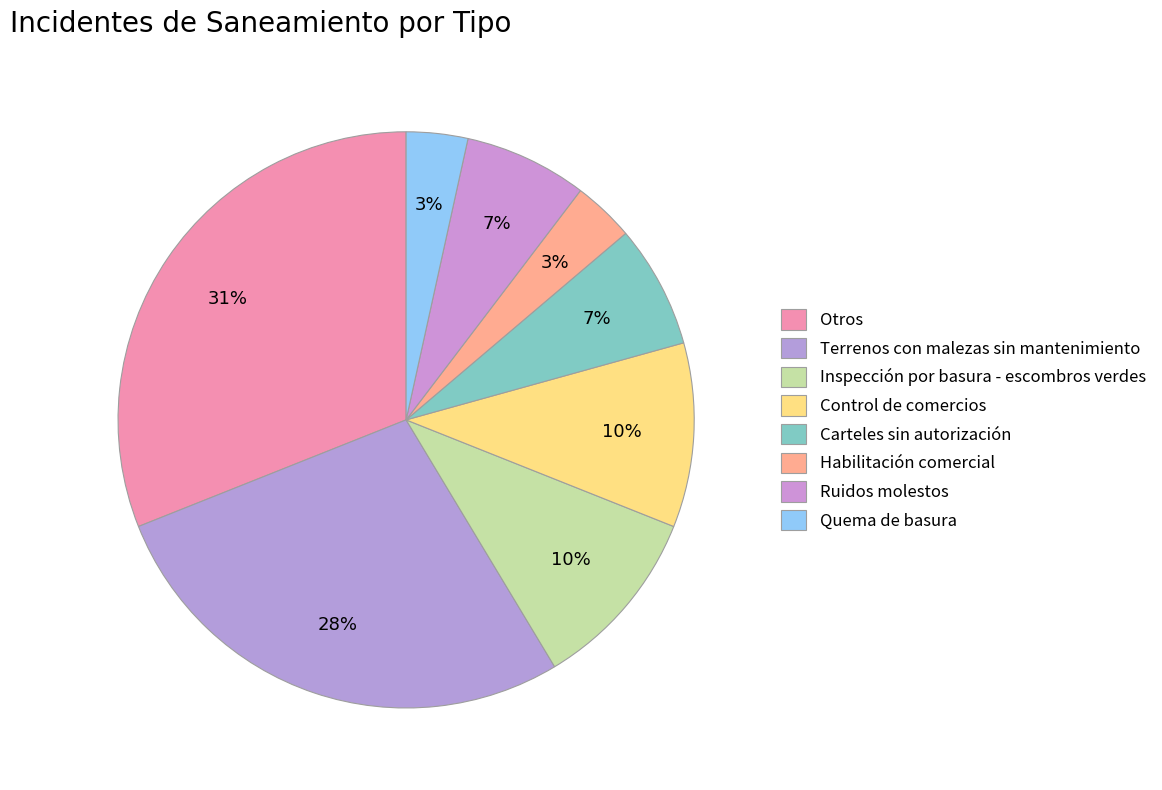

How many slices are in this pie chart?

8